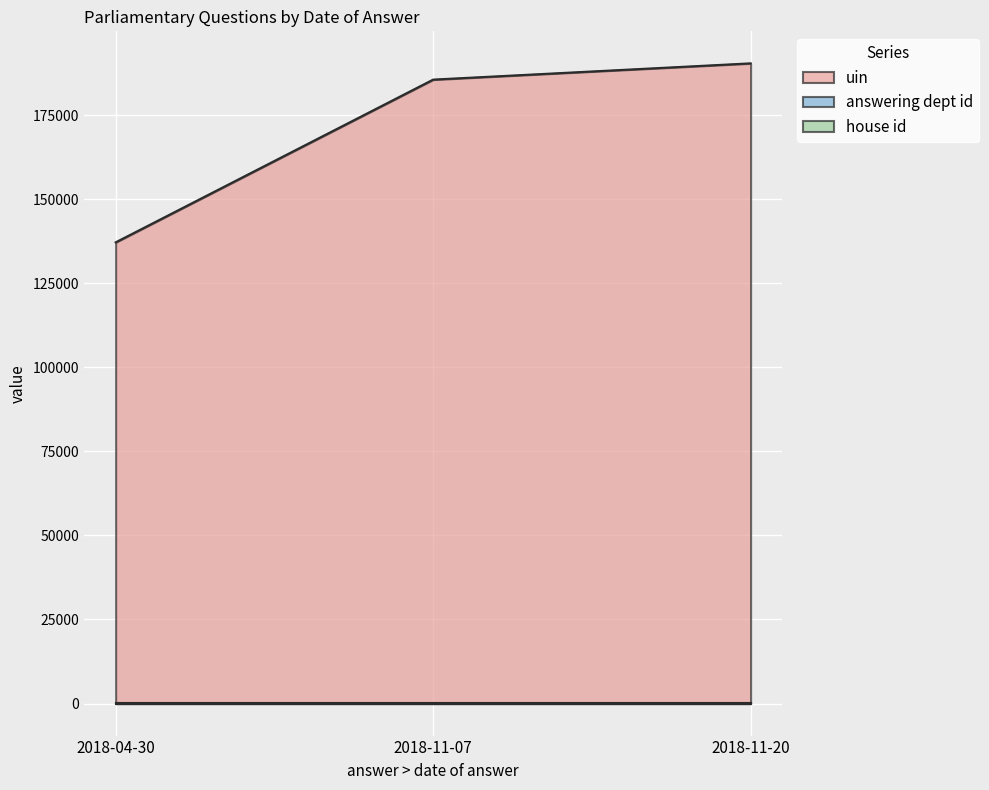

At how many categories does at least one series exceed 31857?

3